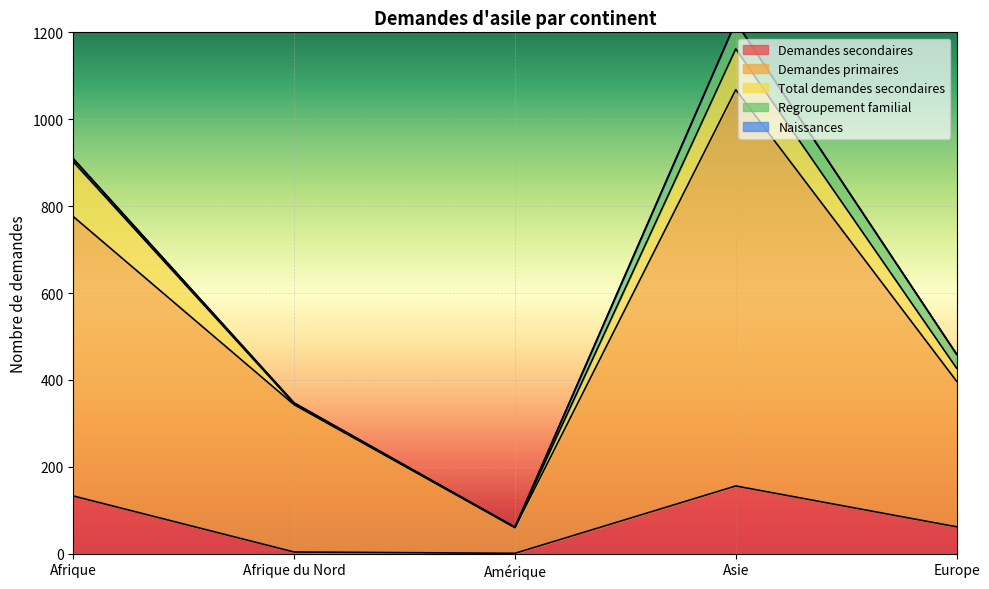

The value of Demandes secondaires at Asie is 156. True or false?

True